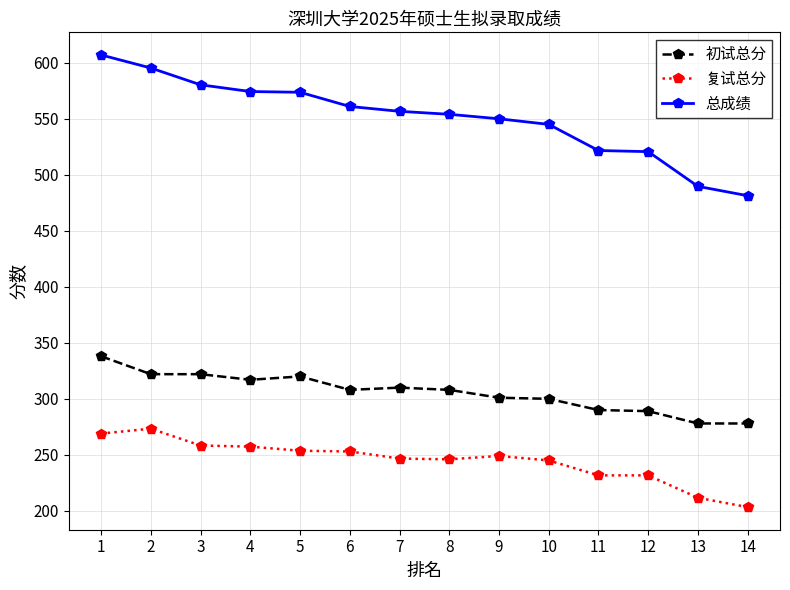

Does the chart have visible grid lines?

Yes